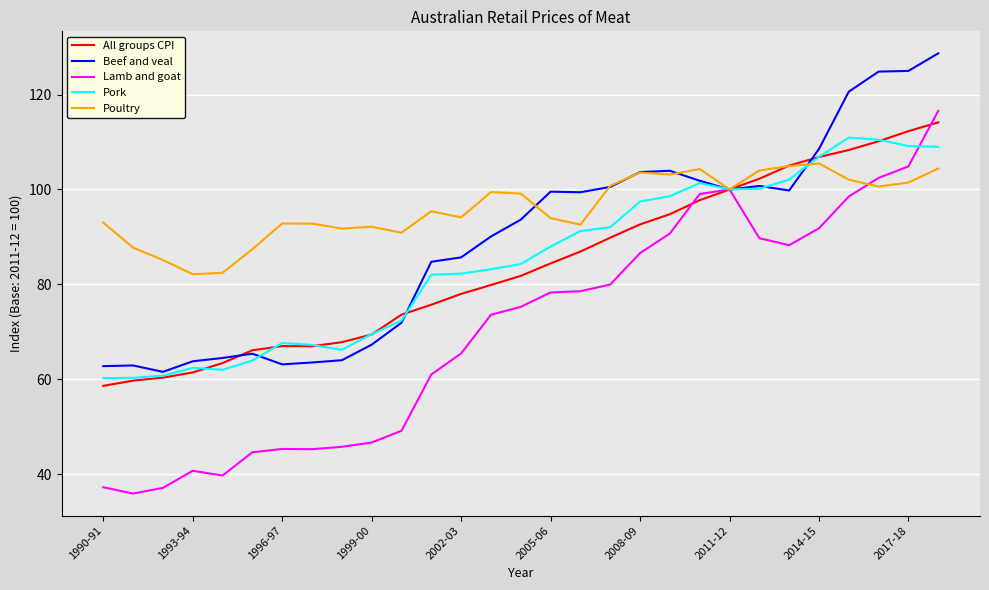

What is the minimum value shown in the chart?

35.9